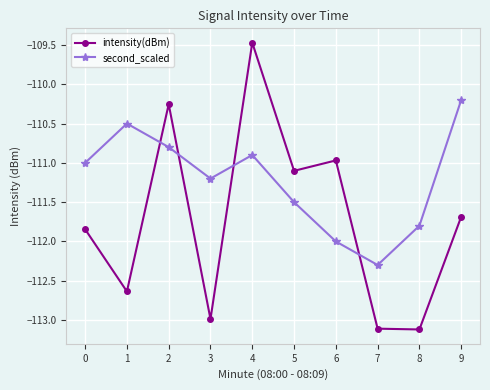

Count the number of data series in this chart.

2